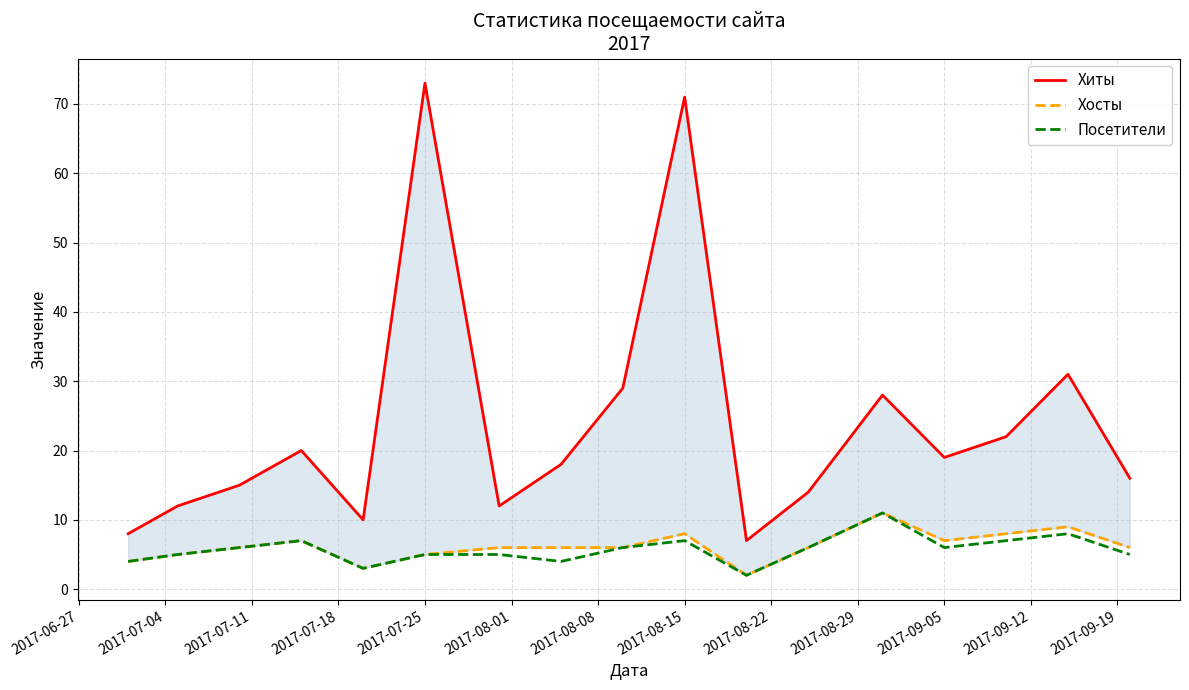

How many series are shown in this chart?

3